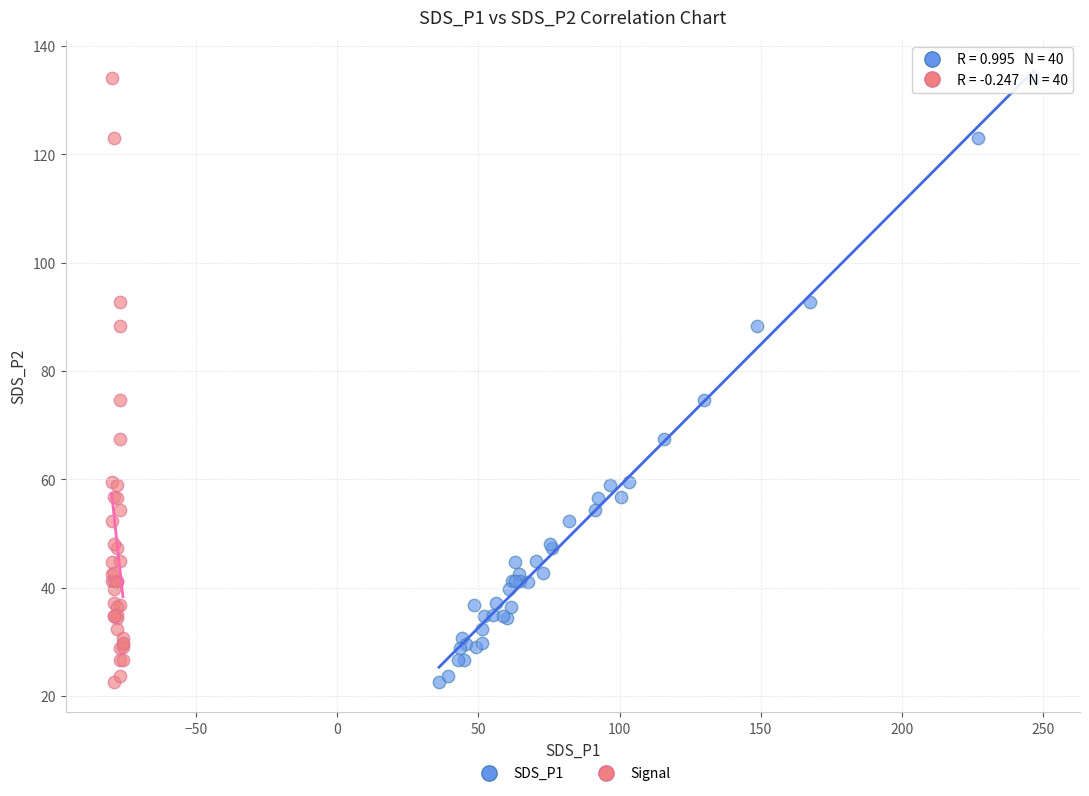

What are all the series names shown in the legend?

SDS_P1, Signal